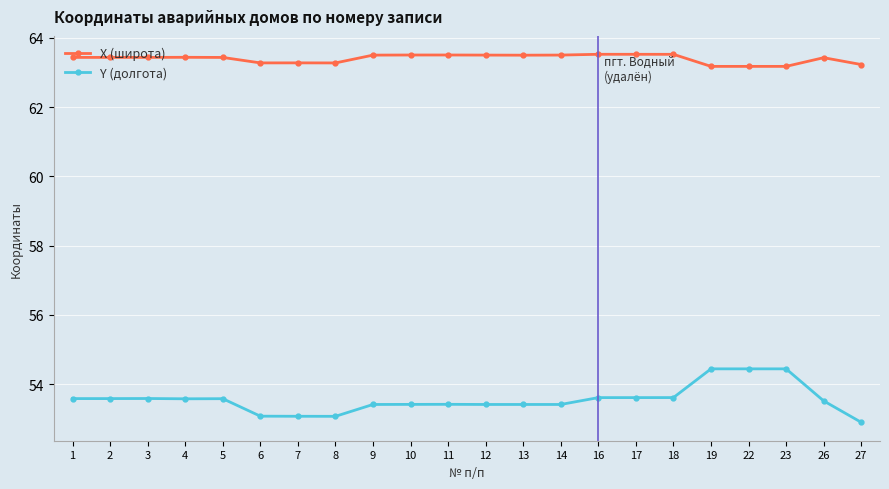

List the series in order of their overall mean, lowest first.

Y (долгота), X (широта)